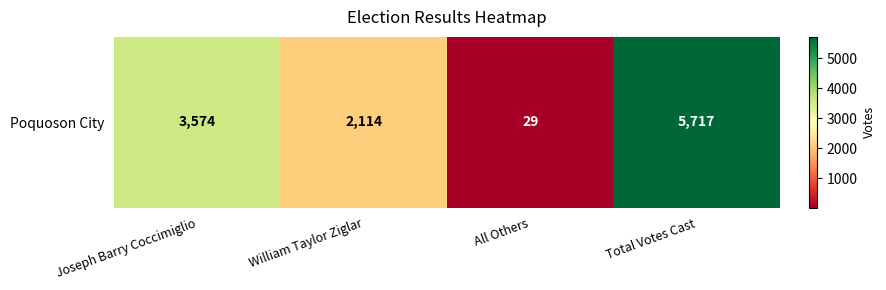

What is the difference between the values at All Others and Joseph Barry Coccimiglio?

3545